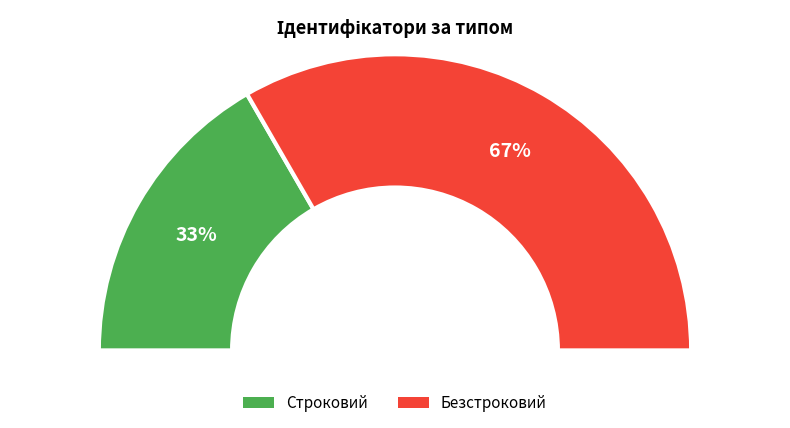

Count the number of slices in the pie.

2